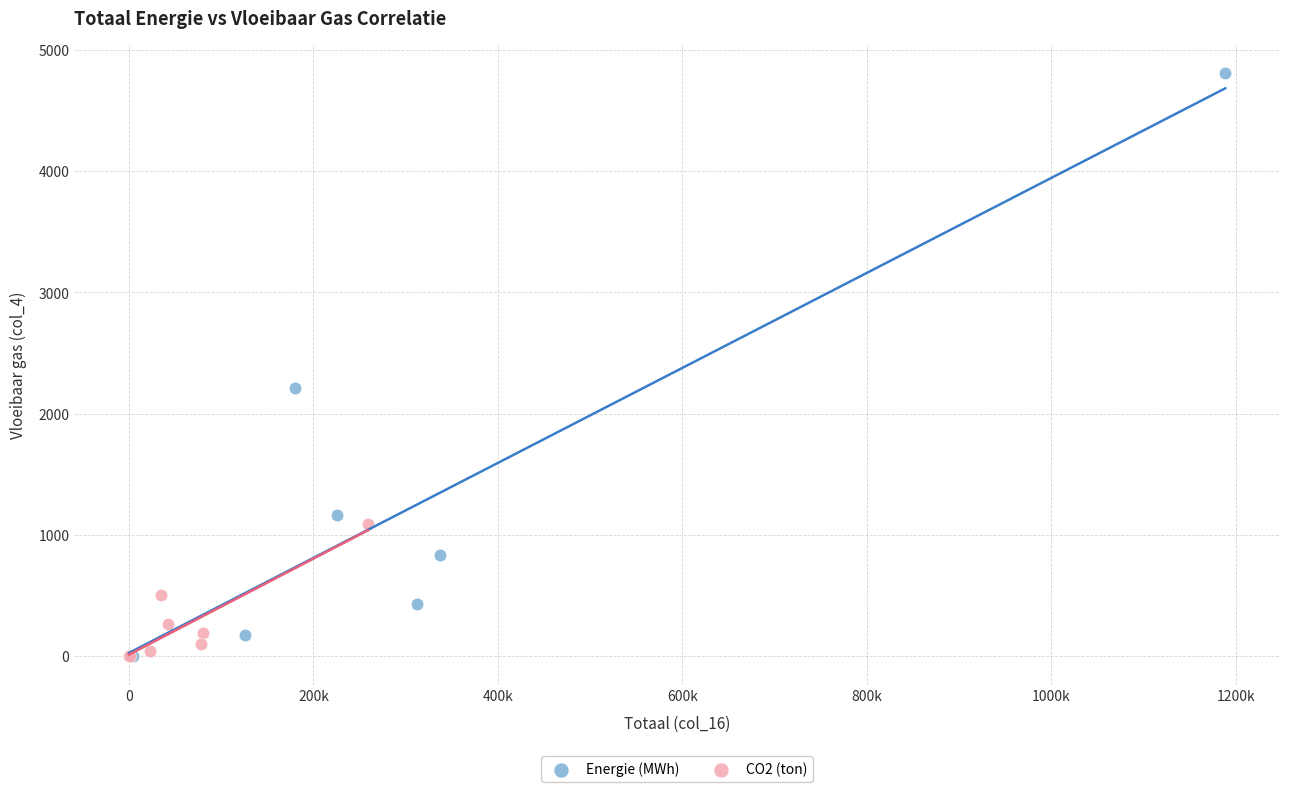

Which series reaches the maximum Y coordinate?

Energie (MWh)